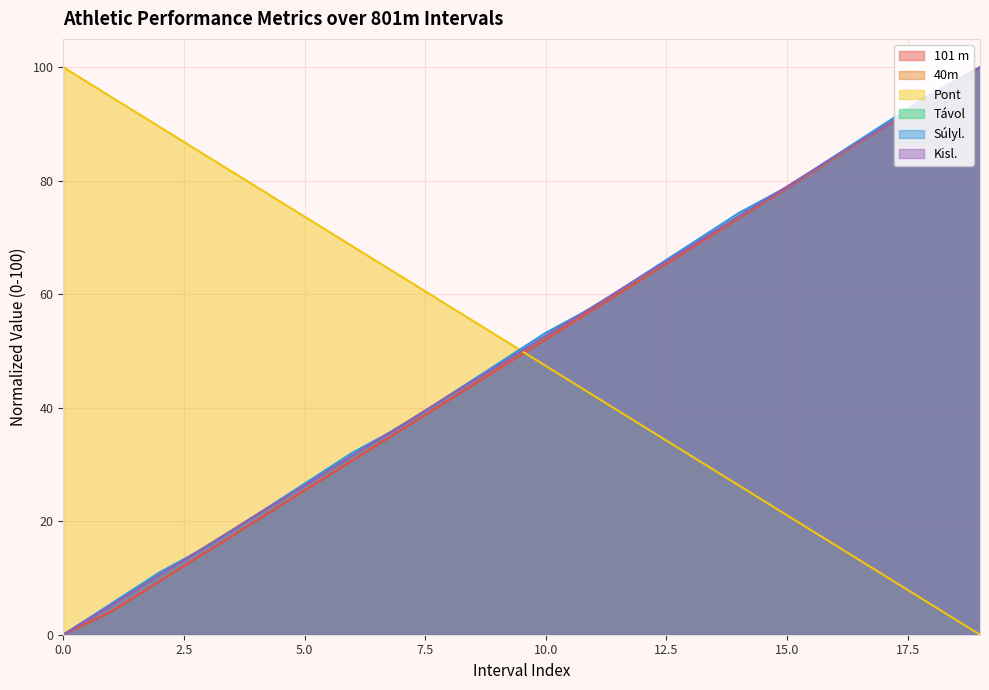

How many data points does each series have?

20